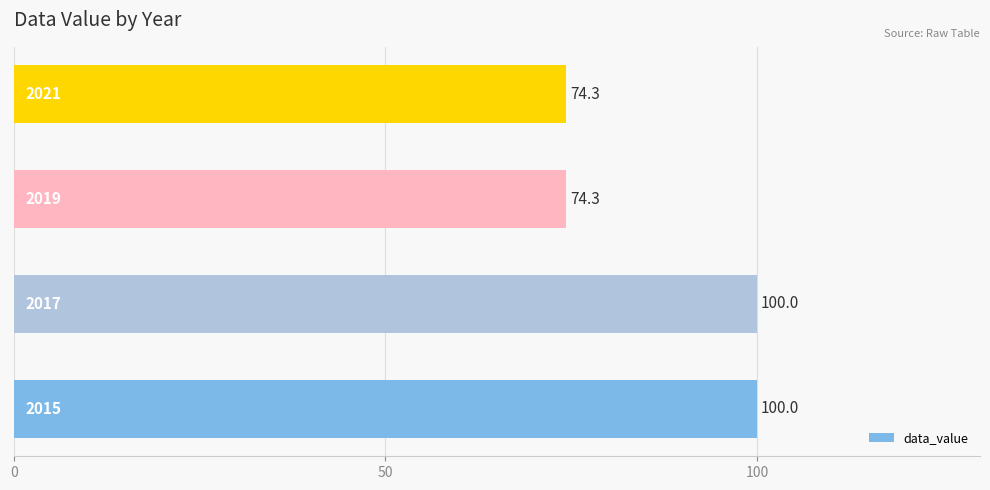

How many data points does each series have?

4